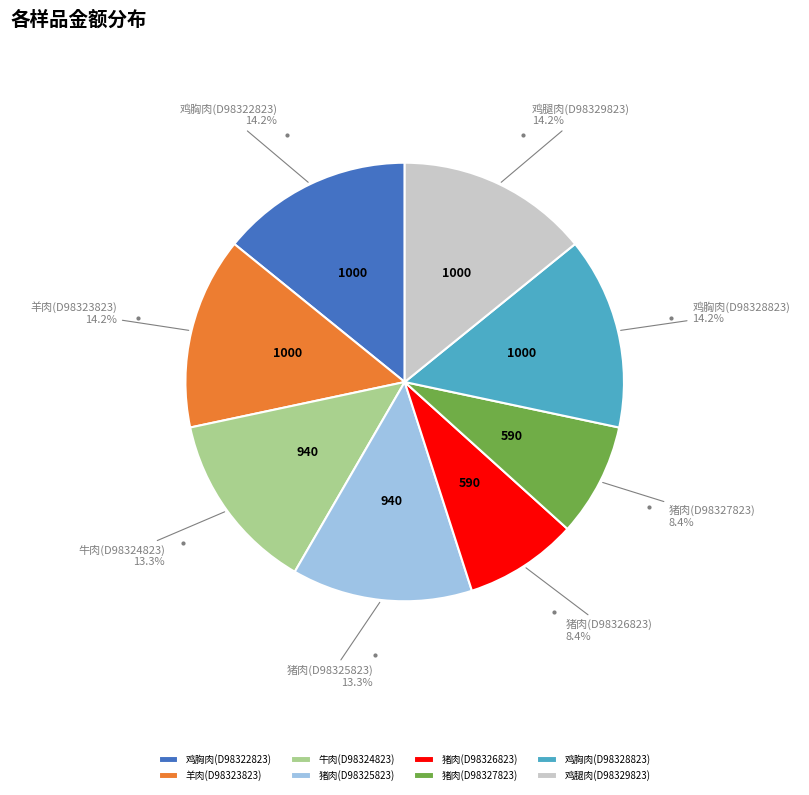

Is there a majority slice in this chart?

No